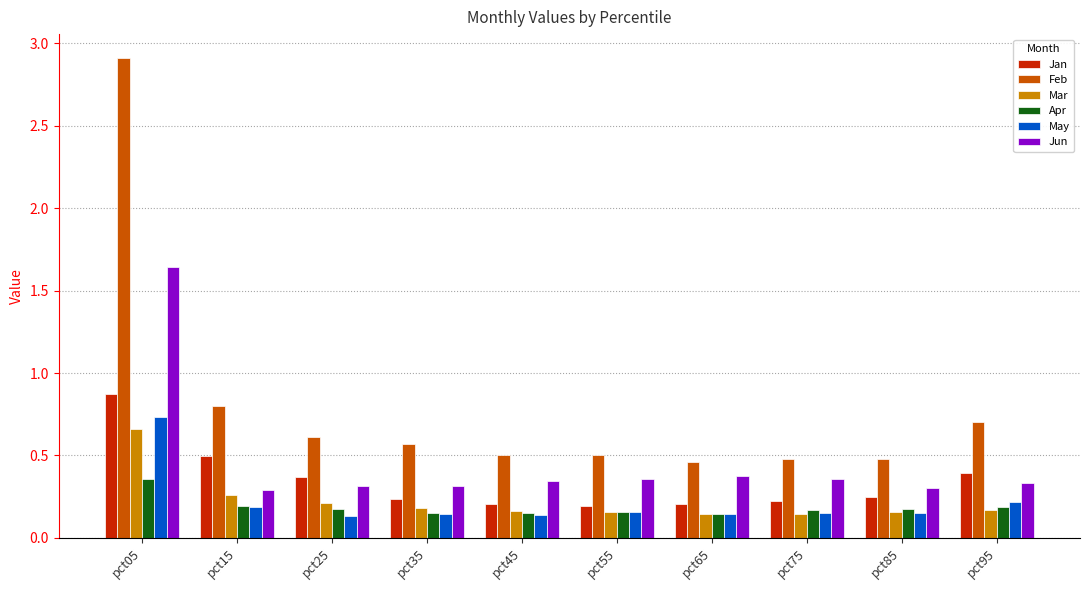

Count the Jun values in the range 0 to 1.

9